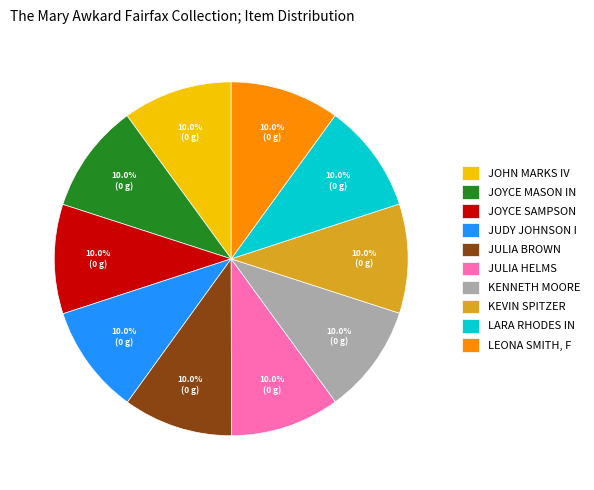

How many slices are in this pie chart?

10